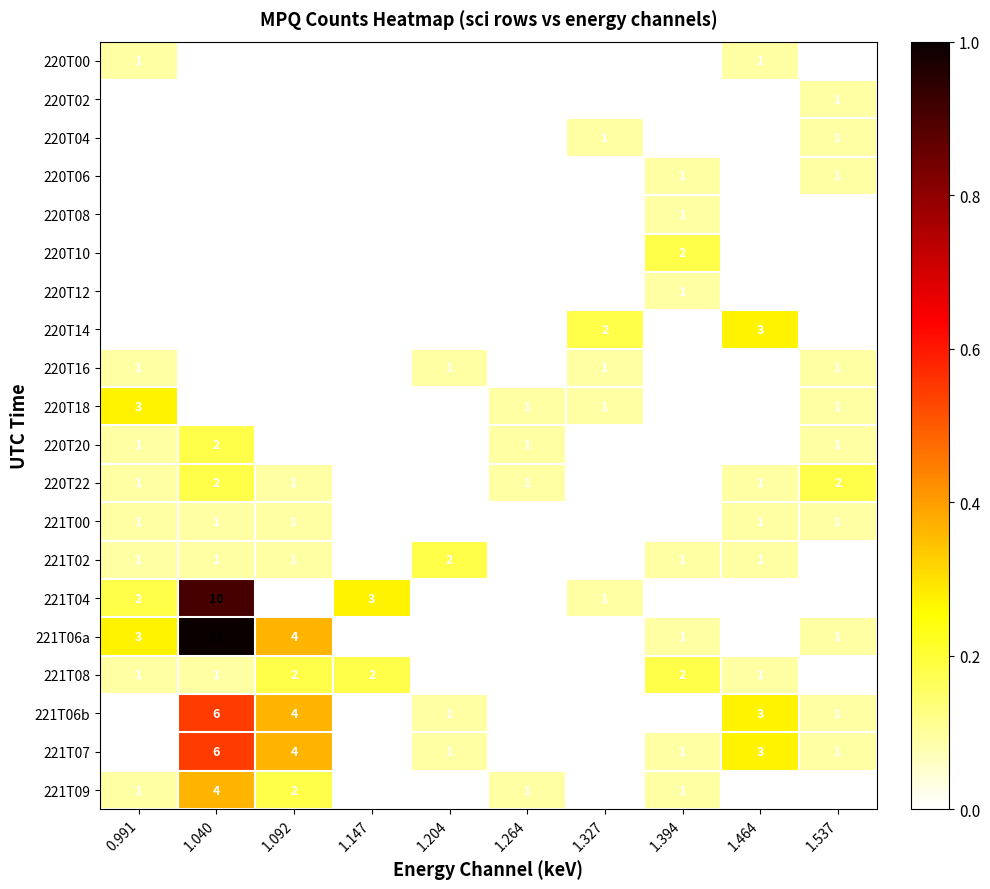

Between 1.264 and 1.327, which series saw the biggest shift?

220T14